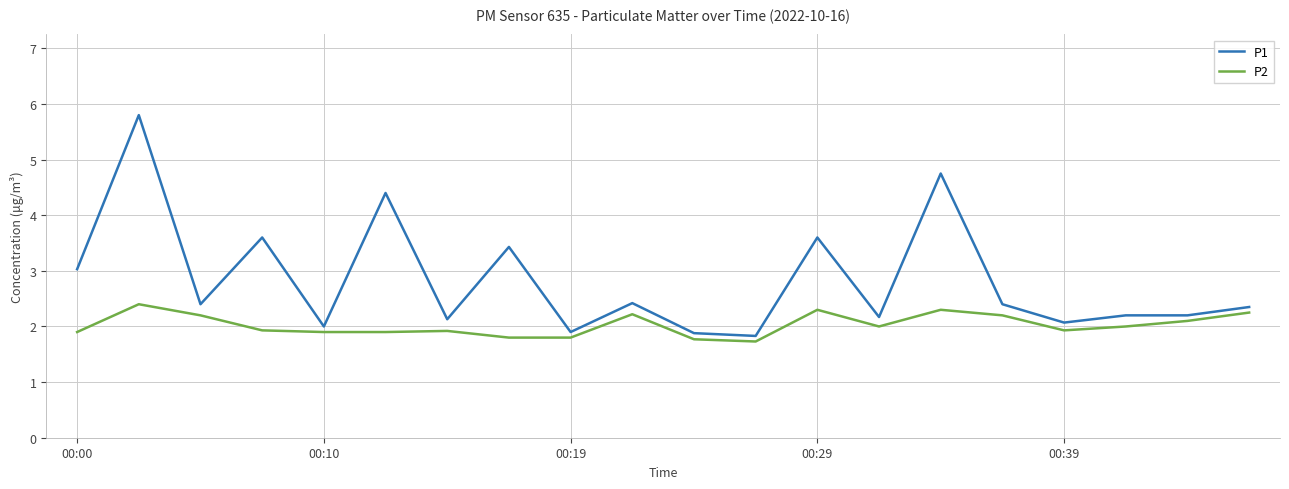

At how many categories does at least one series exceed 4?

3